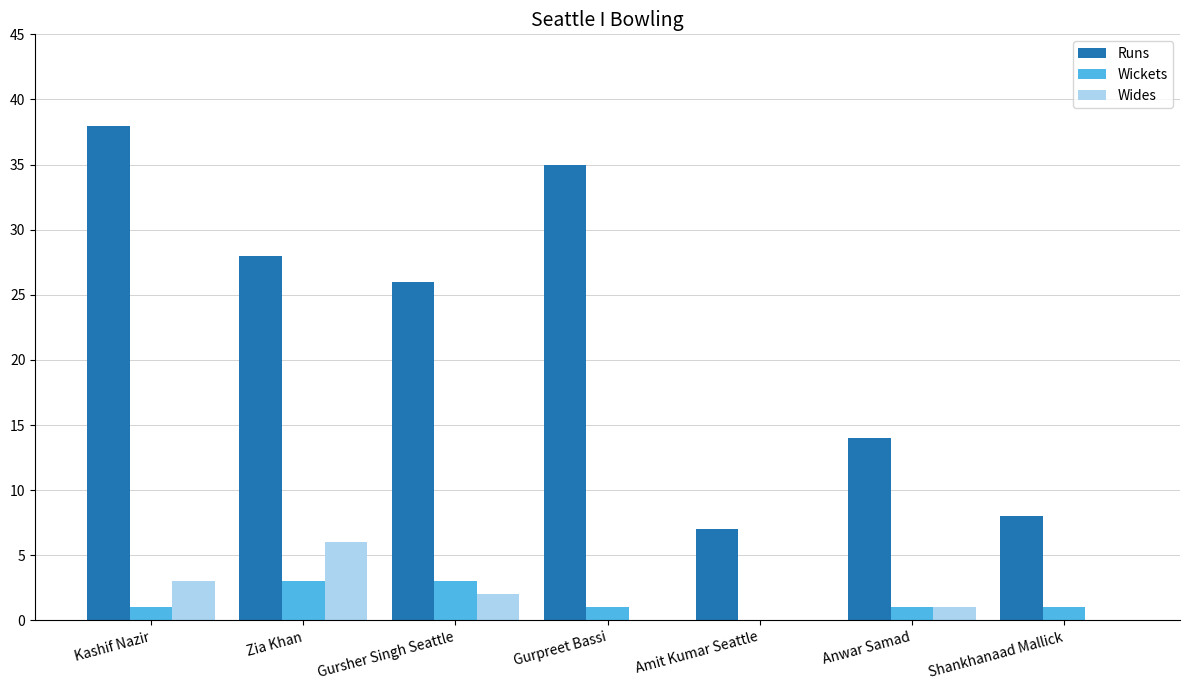

How many data points does each series have?

7